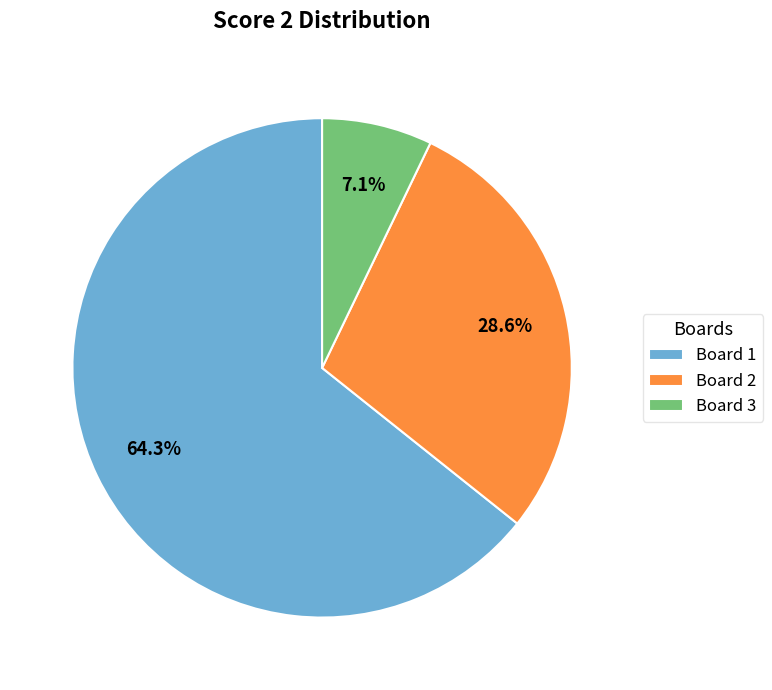

True or false: Board 3 accounts for 13% of the total.

False